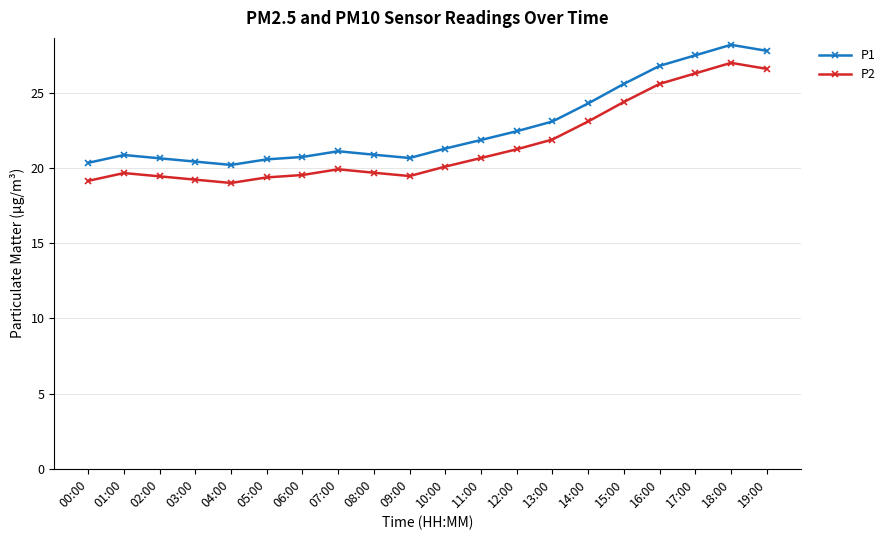

Rank the series by their average value, from lowest to highest.

P2, P1